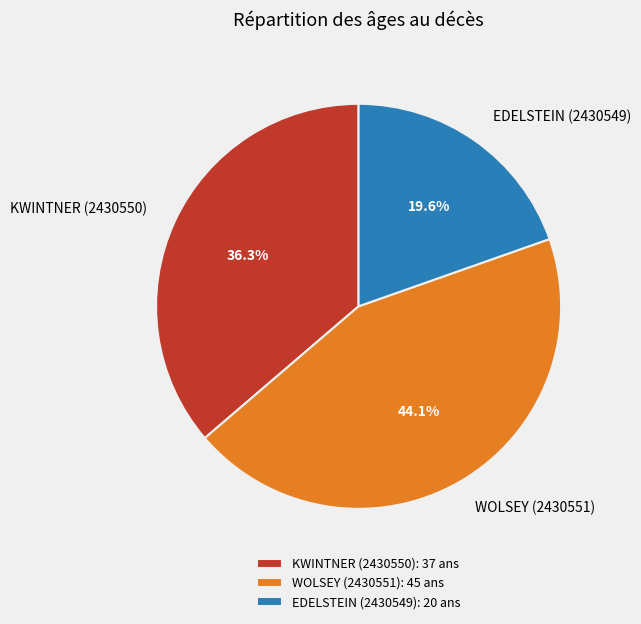

To the nearest percent, what is the average slice percentage?

33%